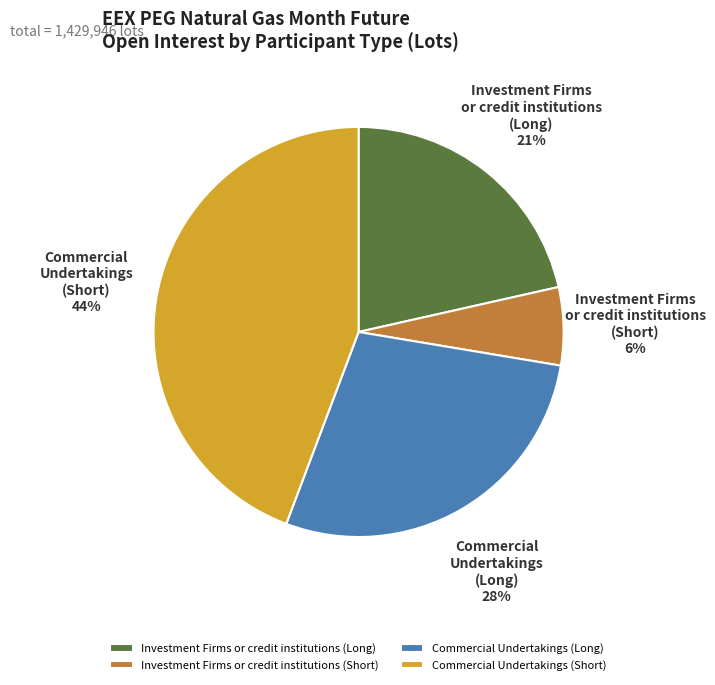

Is there a majority slice in this chart?

No